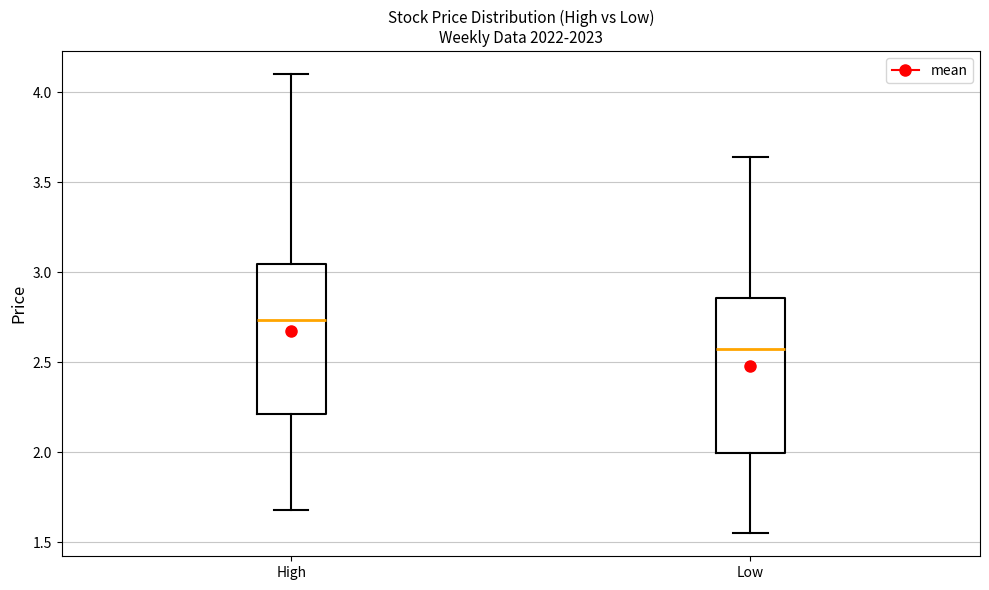

Reading left to right, read every box against the y-axis: the position of its median line, the range the box covers, and the ends of its whiskers. The values are not printed on the chart, so give them approximately, as read against the axis.

High: median 2.75, box 2.20 to 3.05, whiskers 1.70 to 4.10
Low: median 2.60, box 2.00 to 2.85, whiskers 1.55 to 3.65